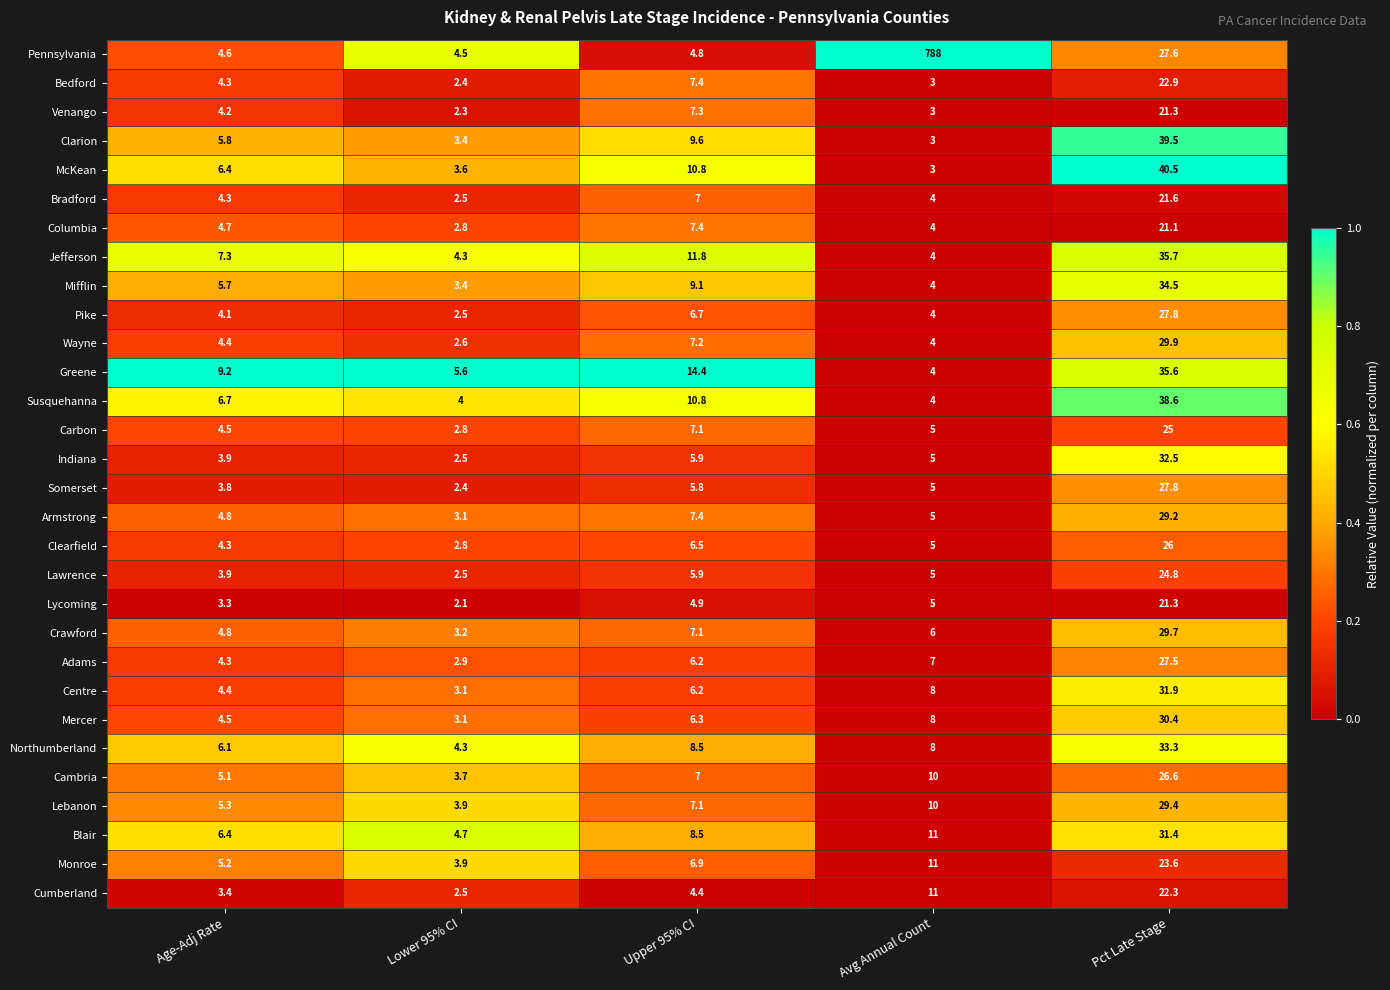

What is the average value of the Lycoming series?

7.3